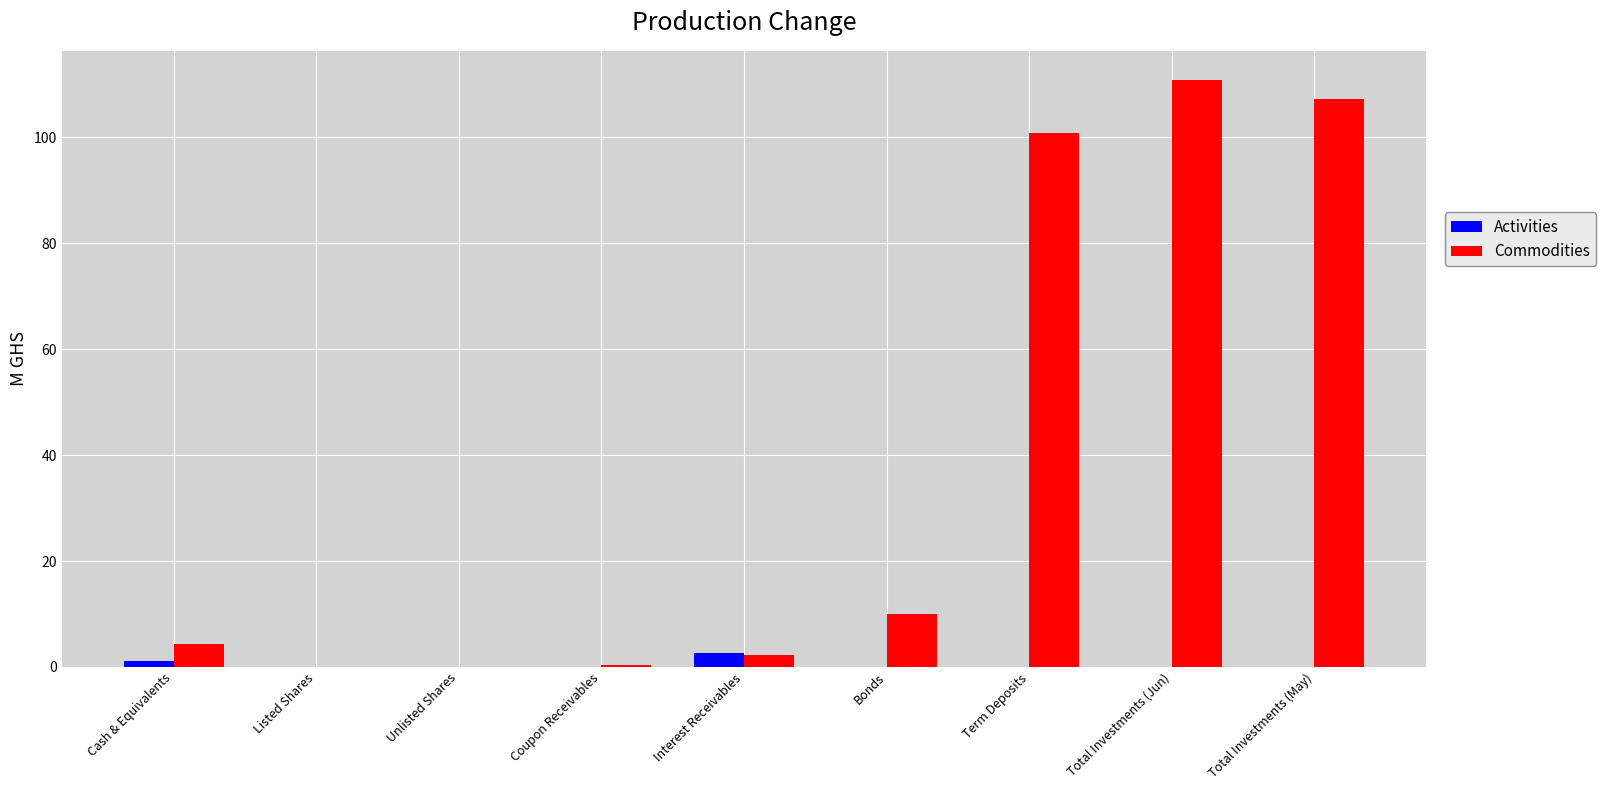

How many values in the Commodities series exceed 4?

5